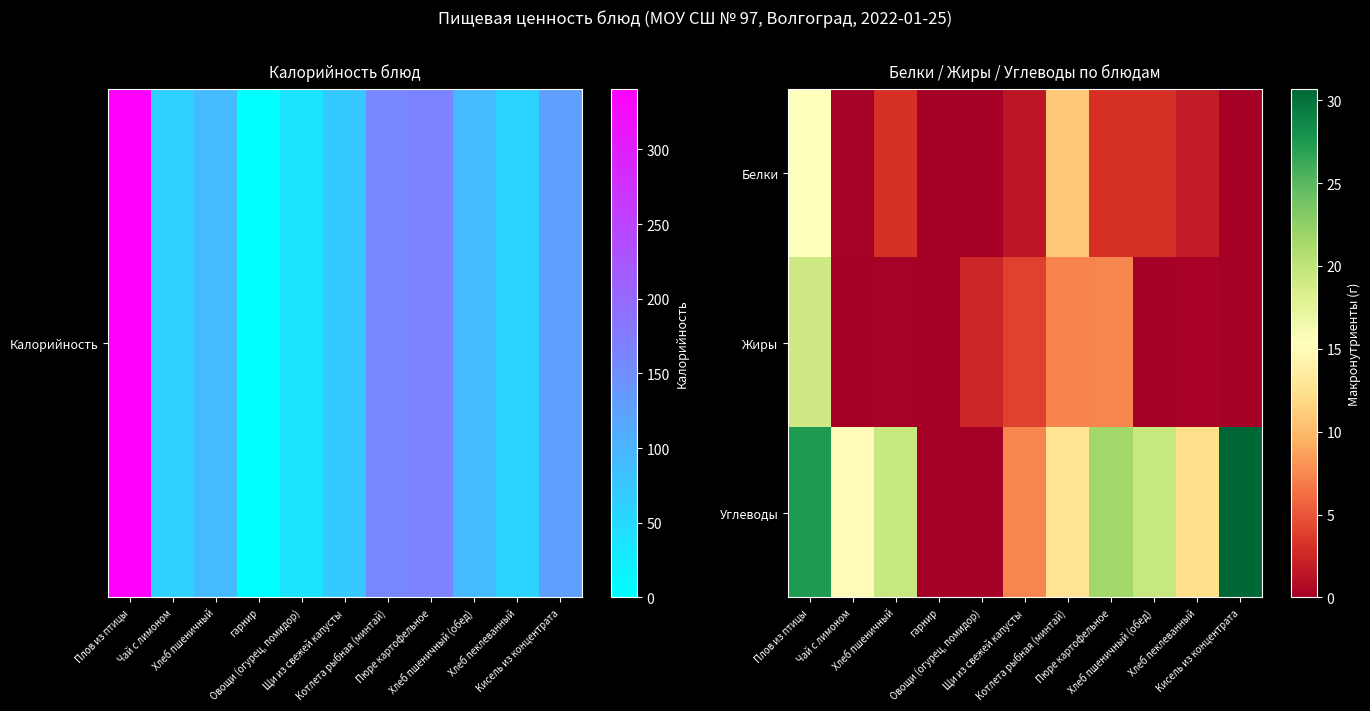

How many data points does each series have?

11